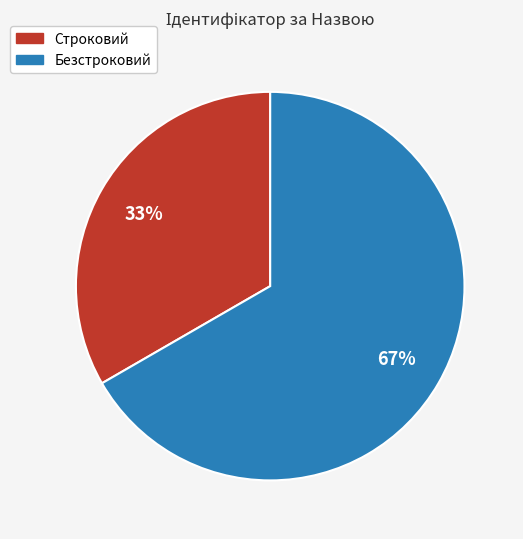

To the nearest percent, what is the average slice percentage?

50%